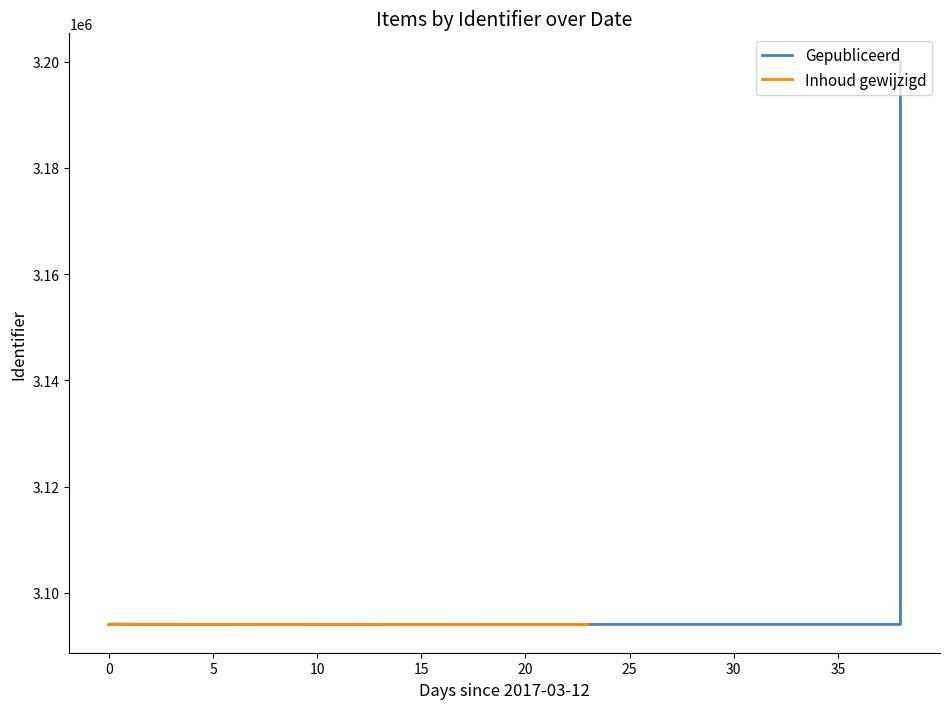

What is the sum of all values?

46623067